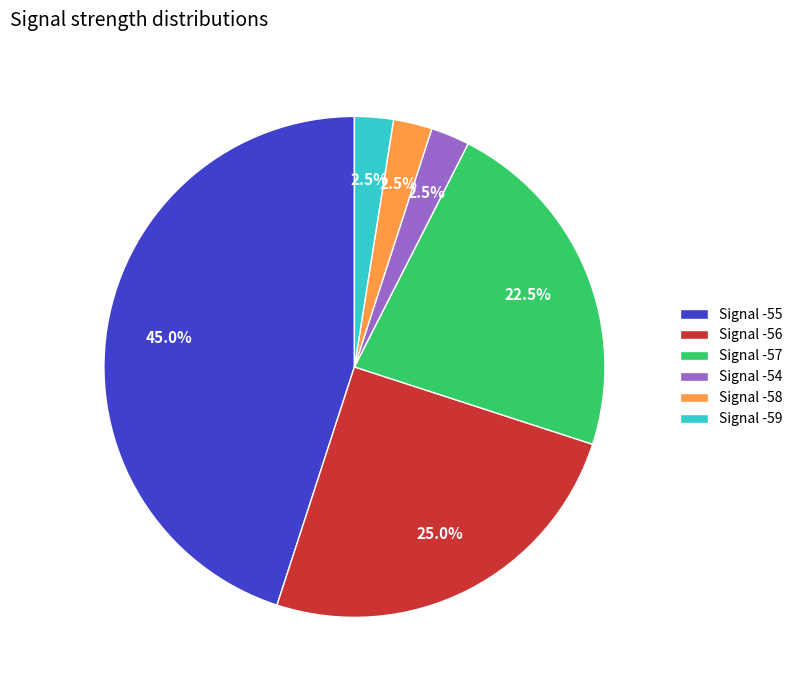

Does Signal -57 represent more than half of the total?

No